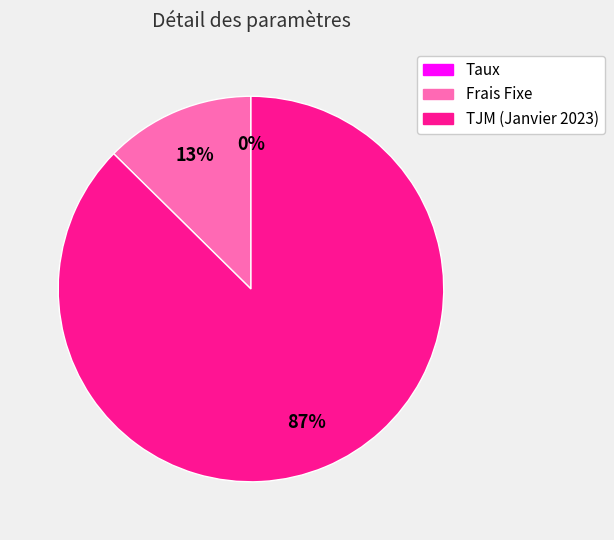

The Frais Fixe slice represents 13% of the pie. True or false?

True